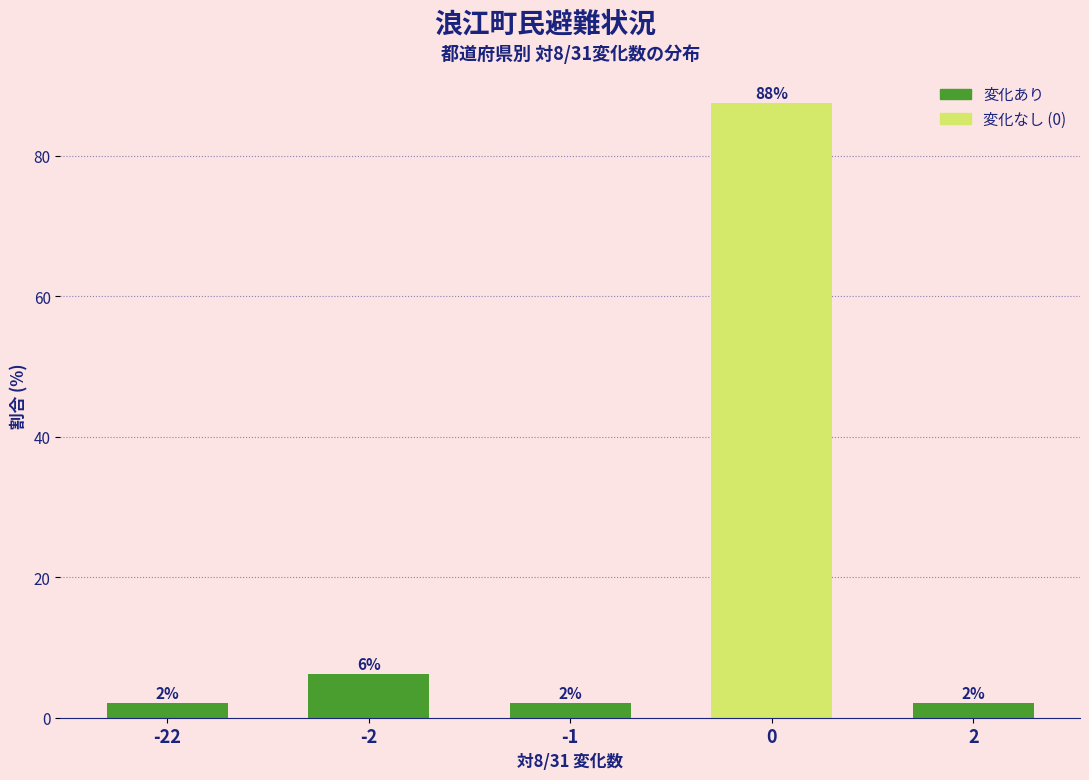

How many bars are there in total?

5